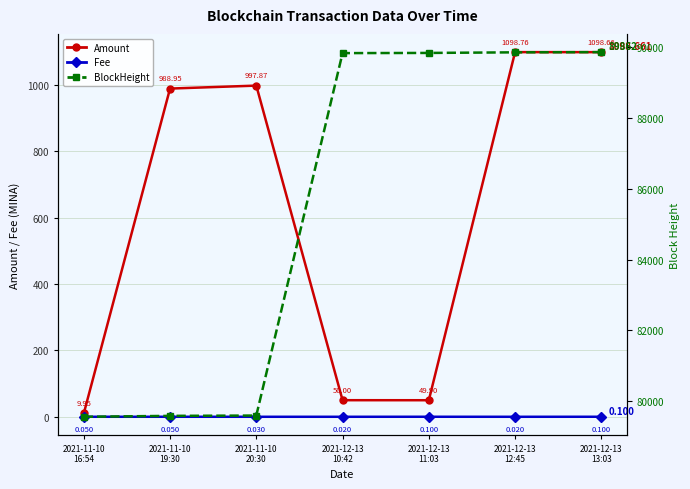

What is the total value across all series at 2021-11-10
16:54?

79565.0